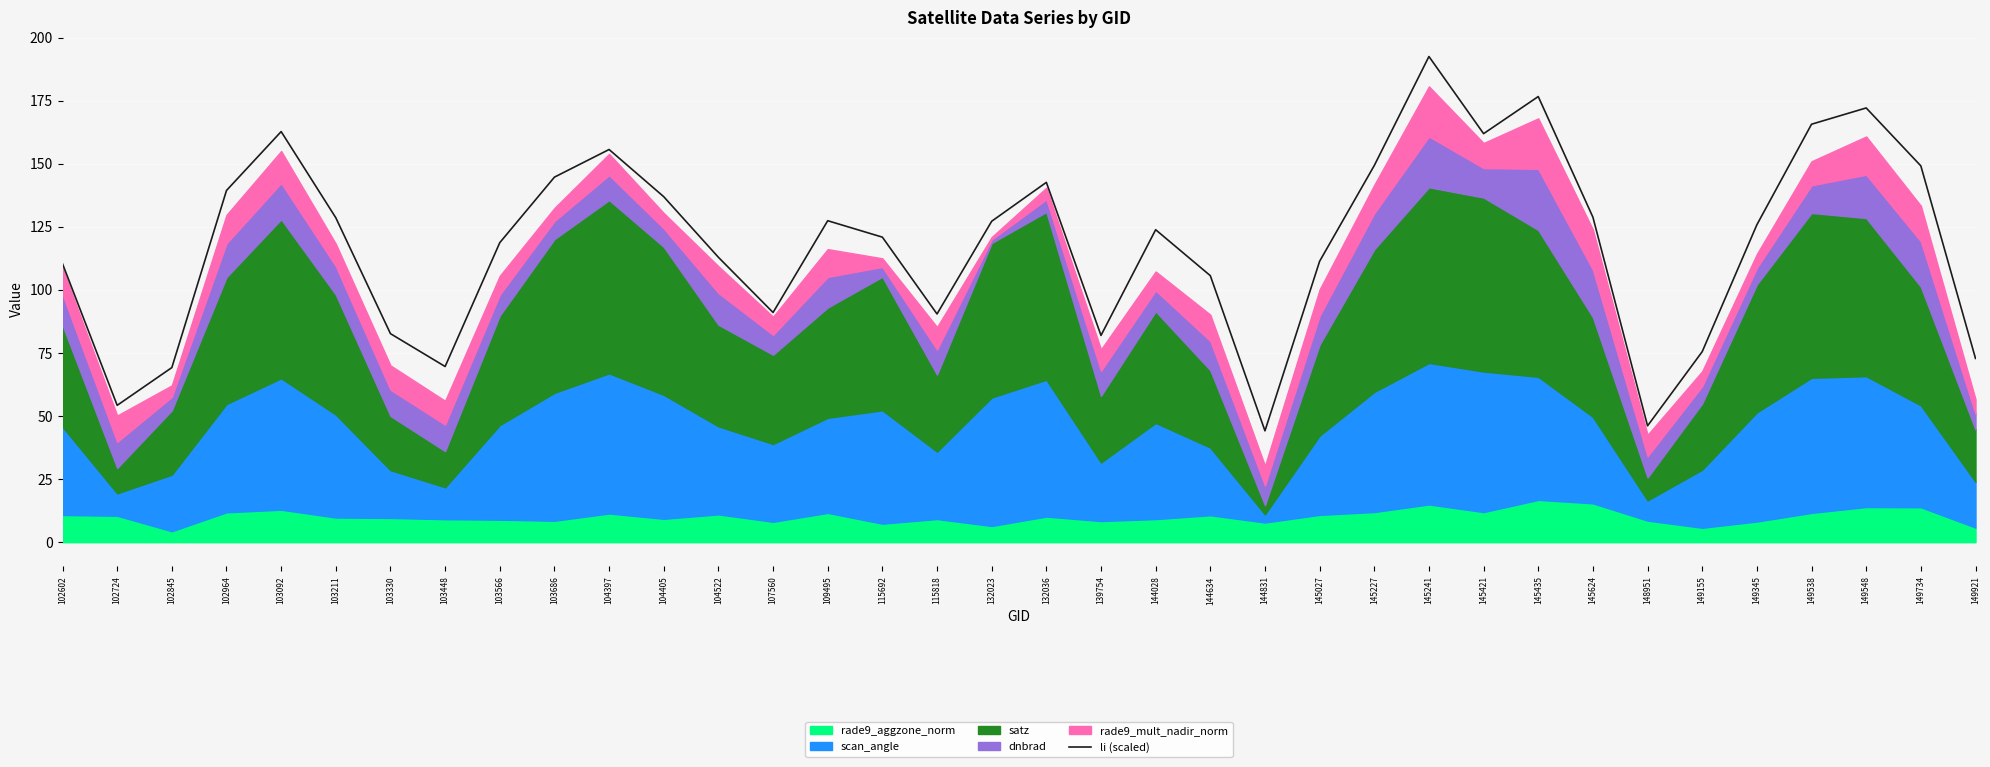

Where is the data nearest to the value 118?

103566